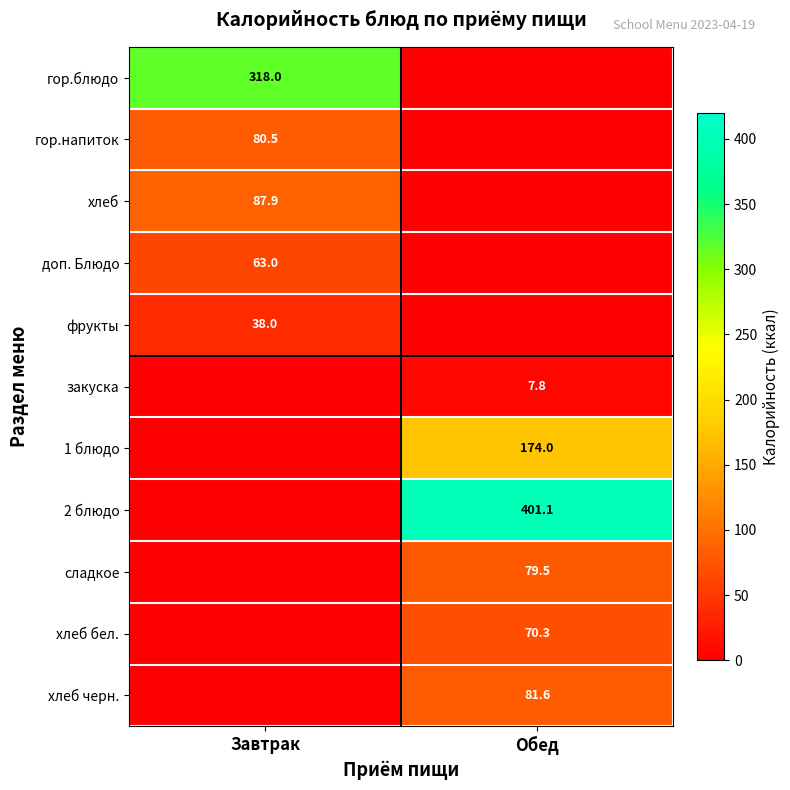

How many categories are shown in the chart?

2